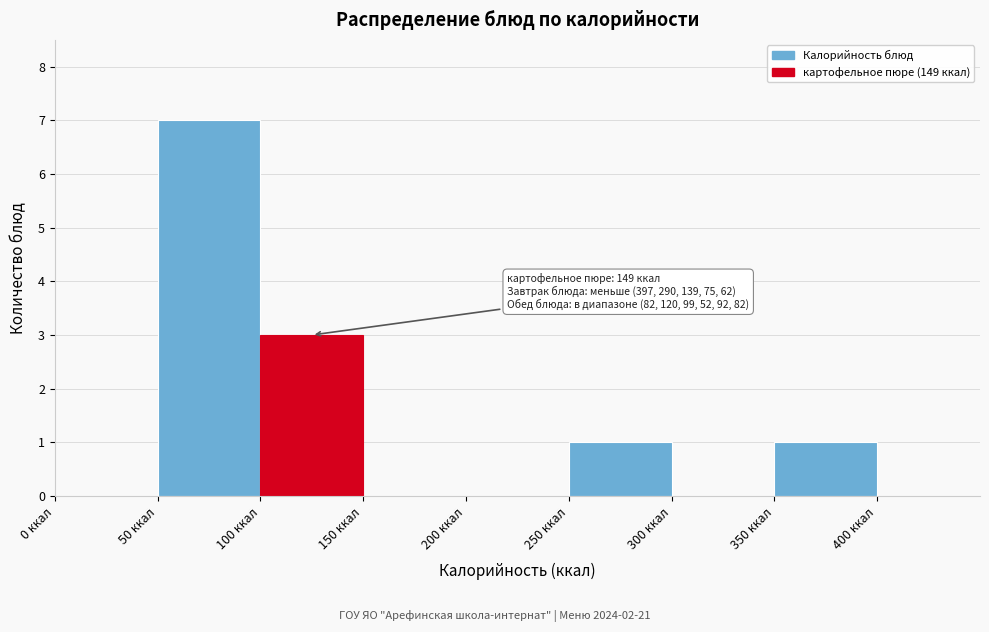

Over which range of the x-axis is the bar tallest?

50 to 100